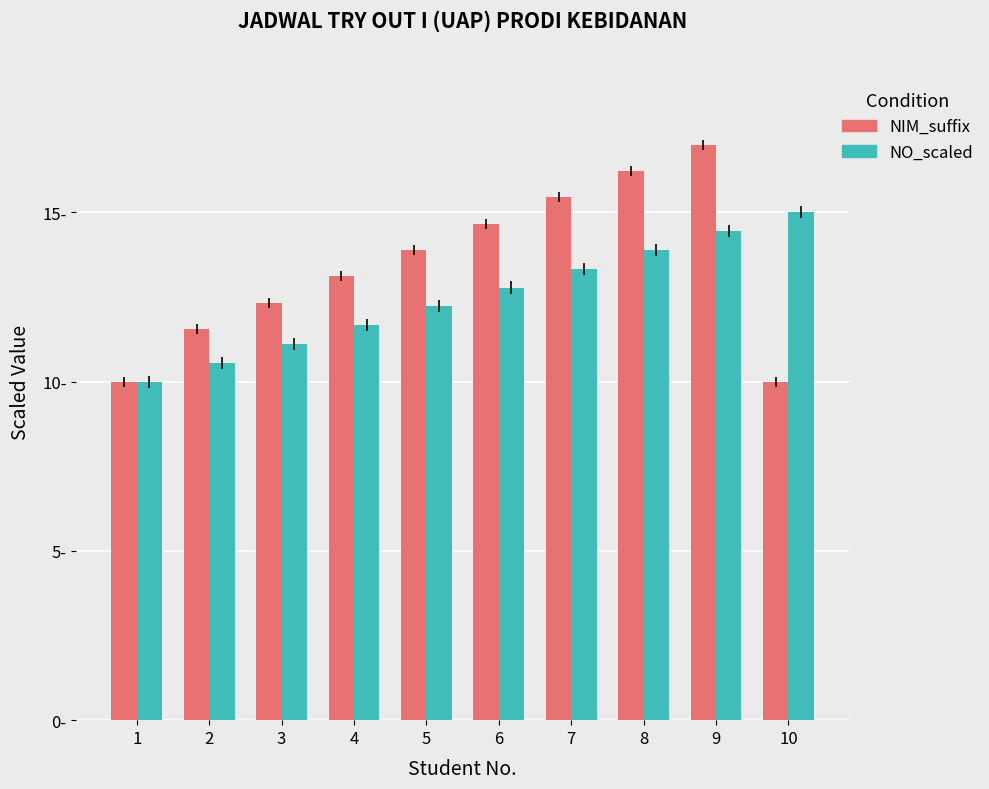

What is the sum of all NO_scaled values?

125.0